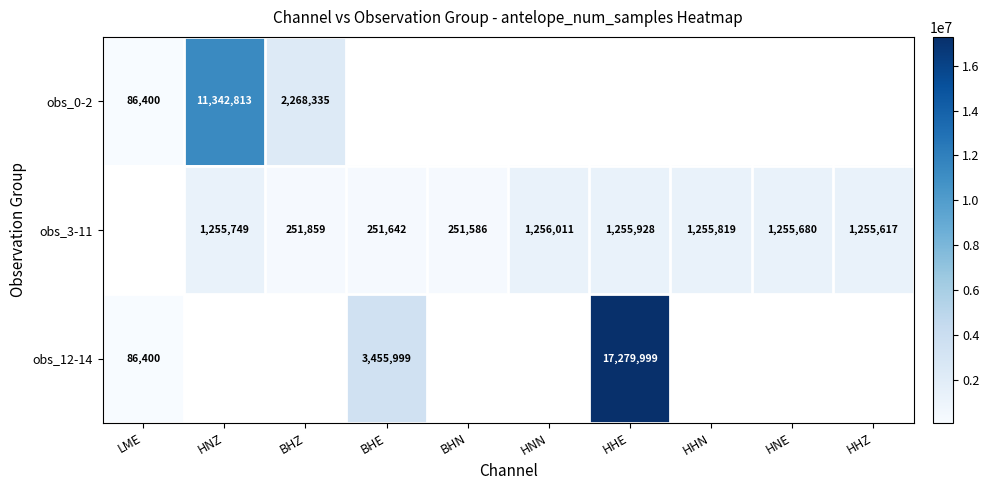

Is it true that obs_12-14 equals 17279999 at HHE?

True